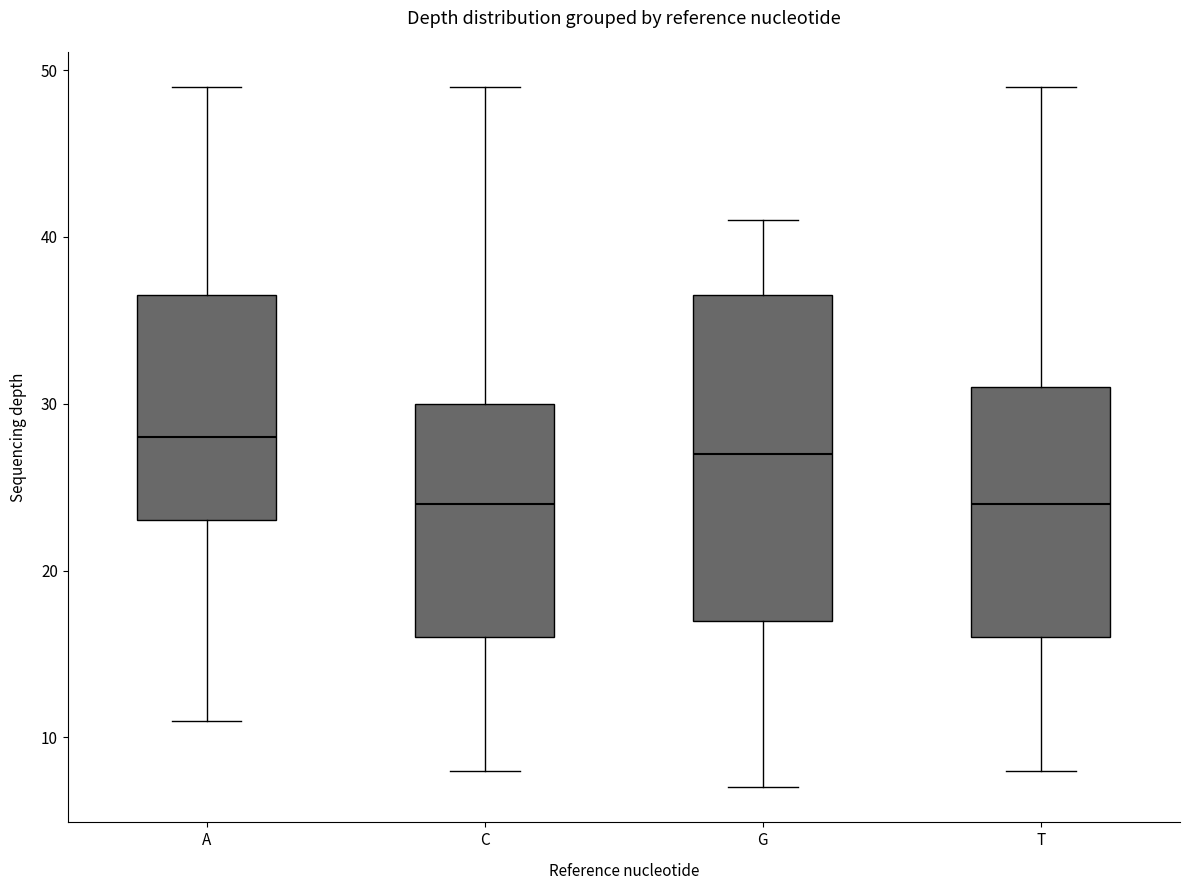

Where does the lower whisker of the box for C end on the y-axis? The values are not printed on the chart, so give them approximately, as read against the axis.

8